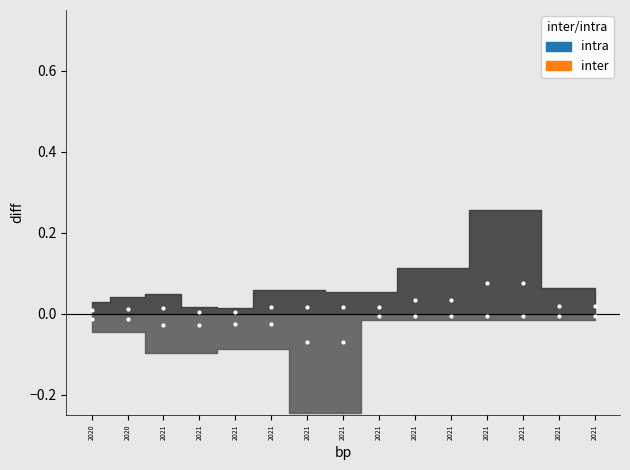

What are all the series names shown in the legend?

intra, inter